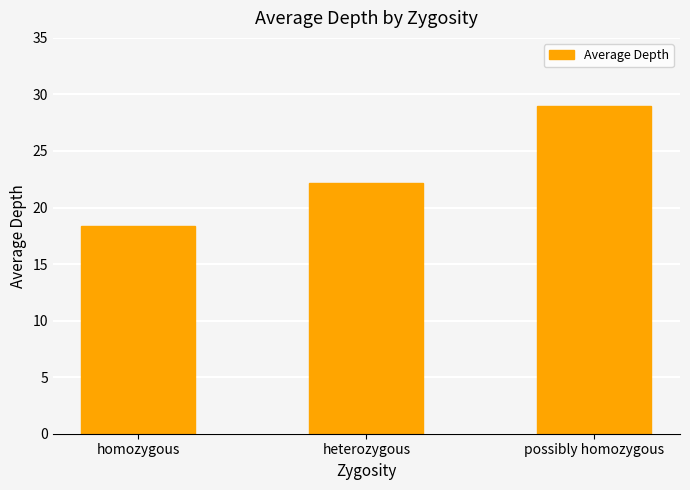

Approximately how many times larger is the value at homozygous compared to possibly homozygous?

0.6